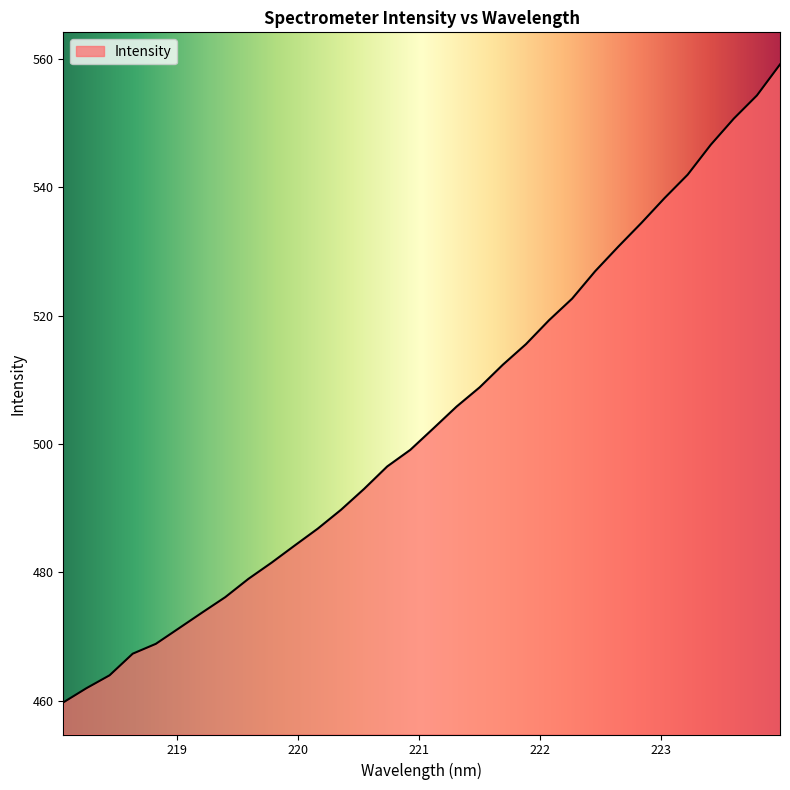

What is the difference between the maximum and minimum values?

99.4